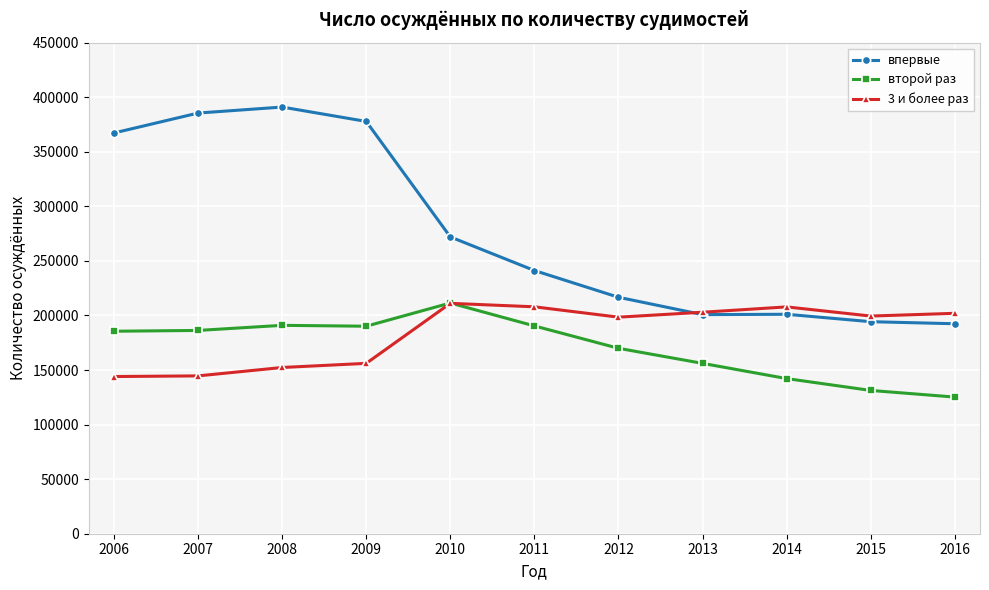

What is the approximate value of впервые at 2016, to the nearest 50?

192400